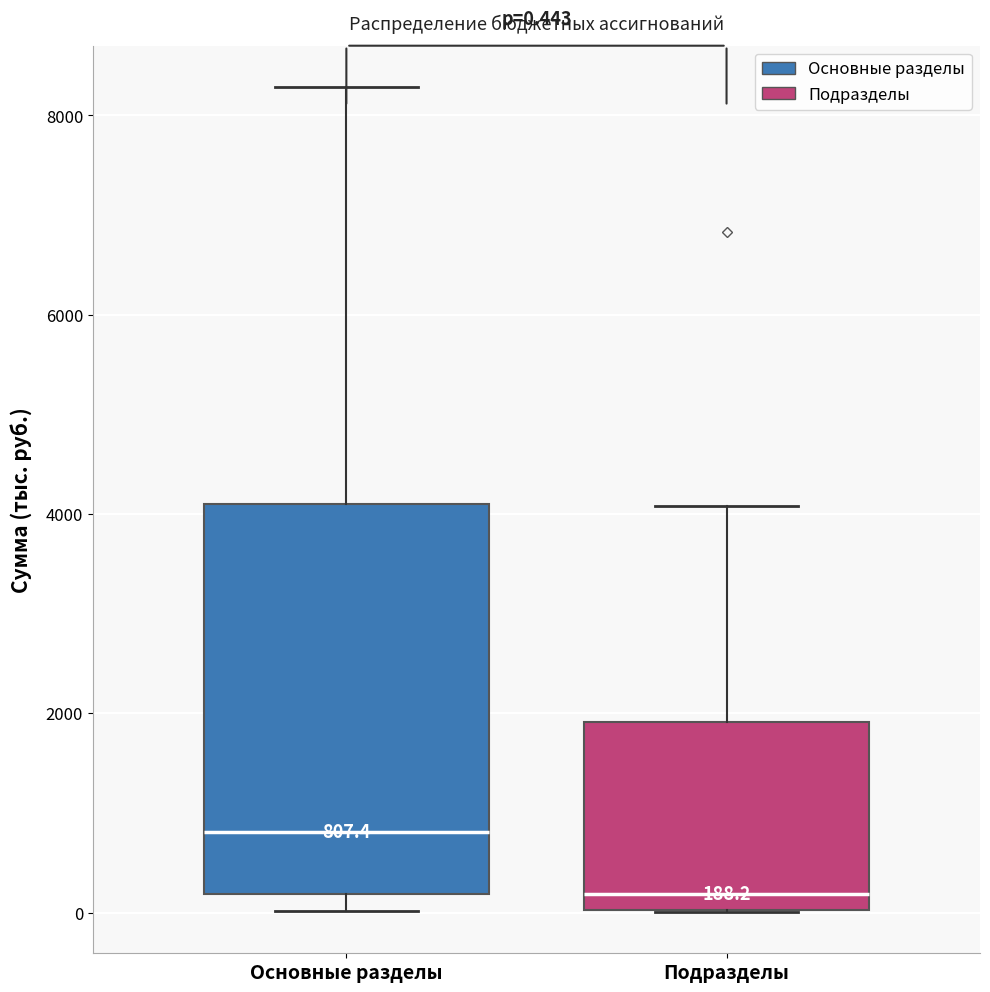

Which box's median line is the lowest?

Подразделы